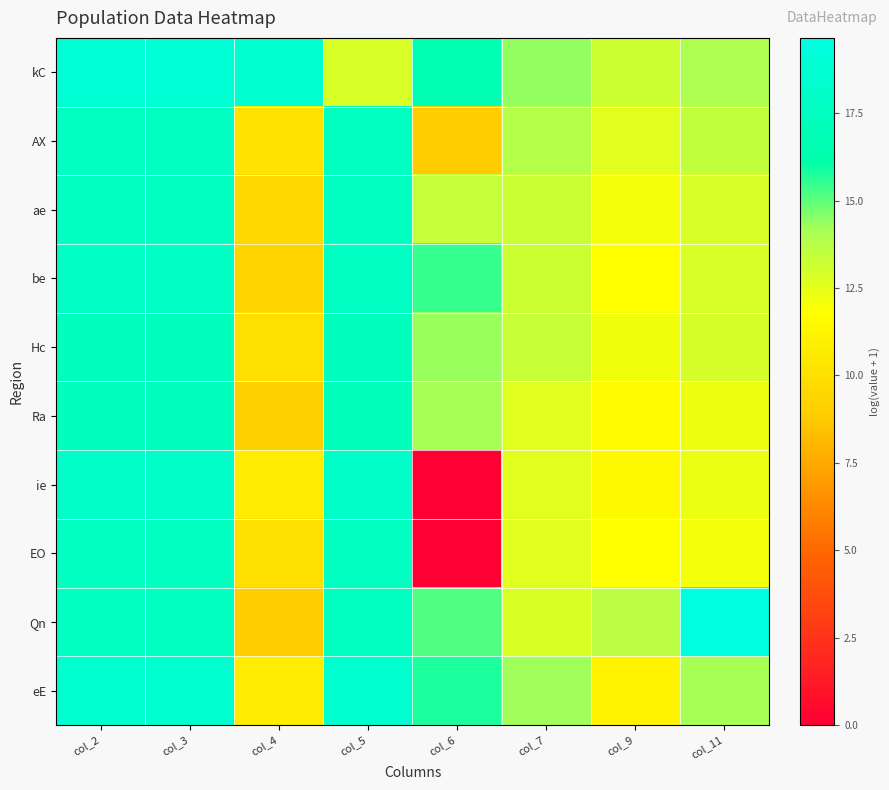

What is the total value across all series at col_11?

136.6